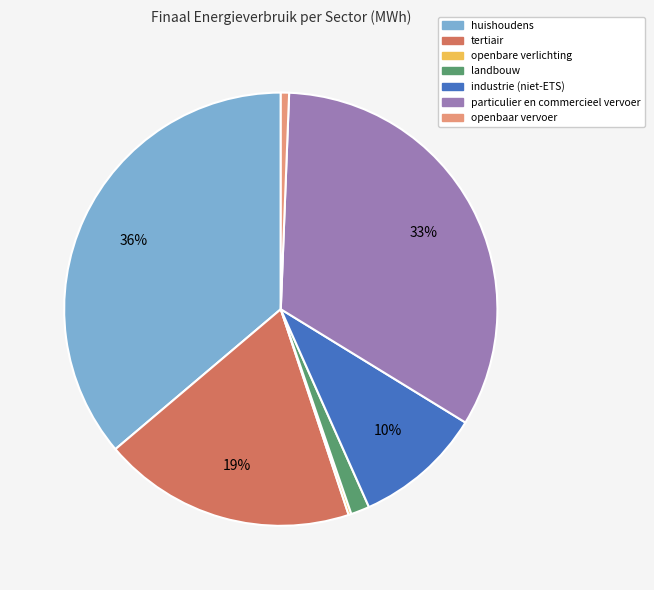

Is there any slice that represents more than half of the pie?

No